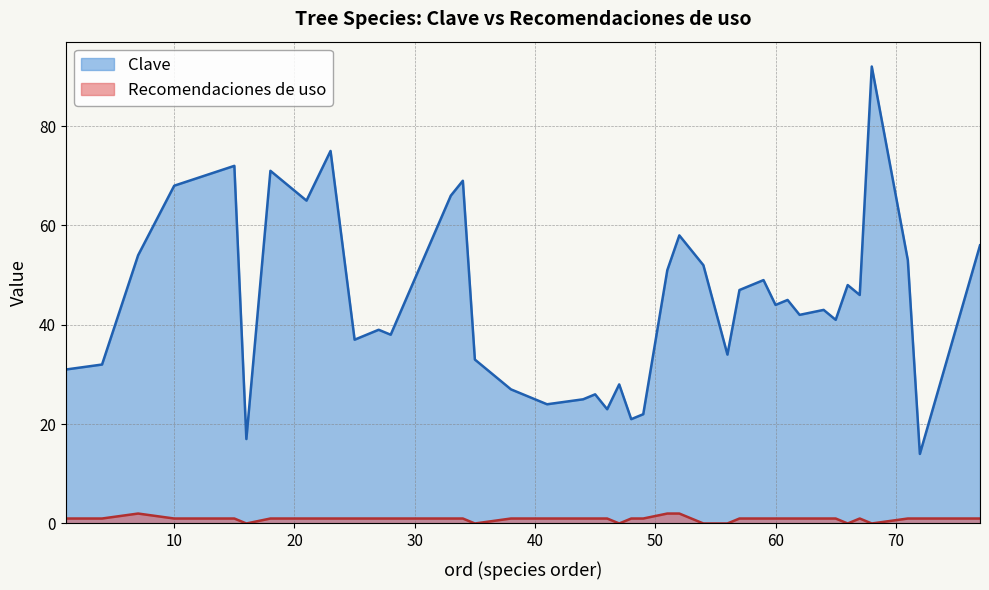

What is the difference between the Recomendaciones de uso values at 47 and 15?

1